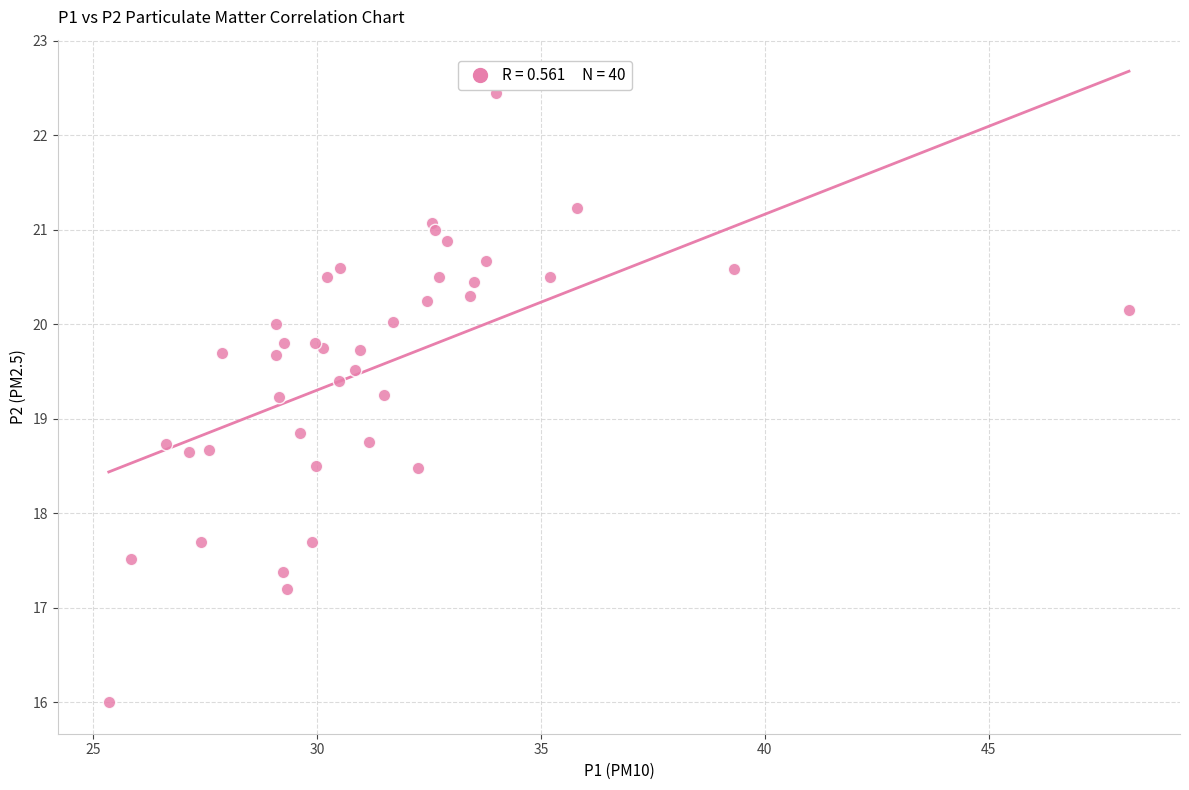

What Y value in the scatter plot is closest to 19?

18.9